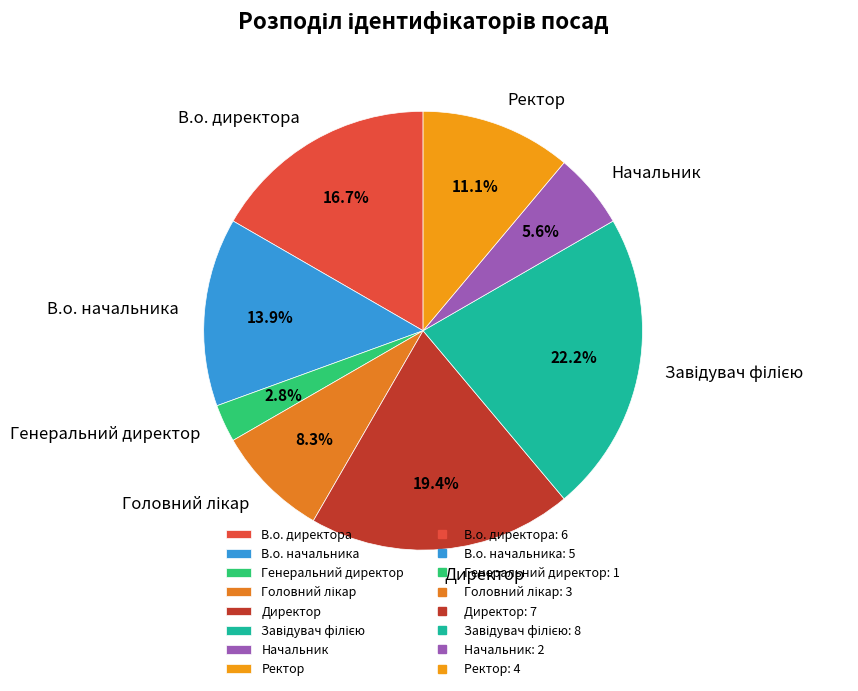

How many slices are in this pie chart?

8